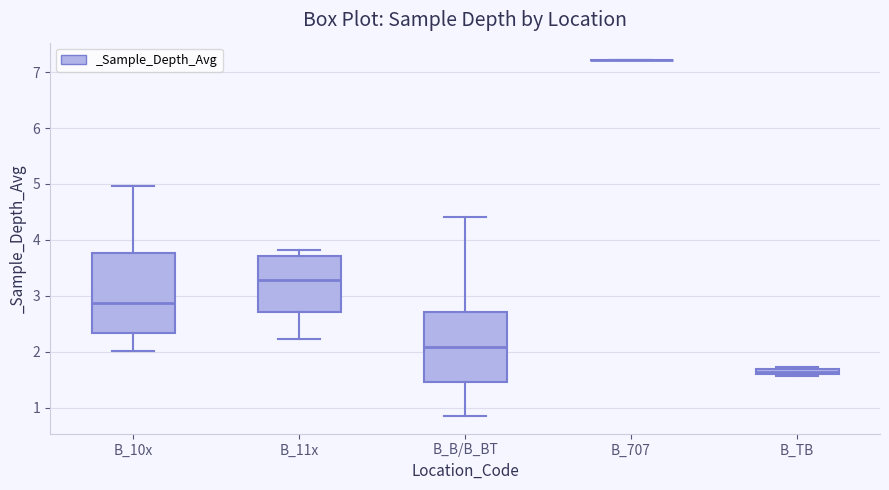

Comparing the boxes themselves (not the whiskers), which one is the tallest?

B_10x